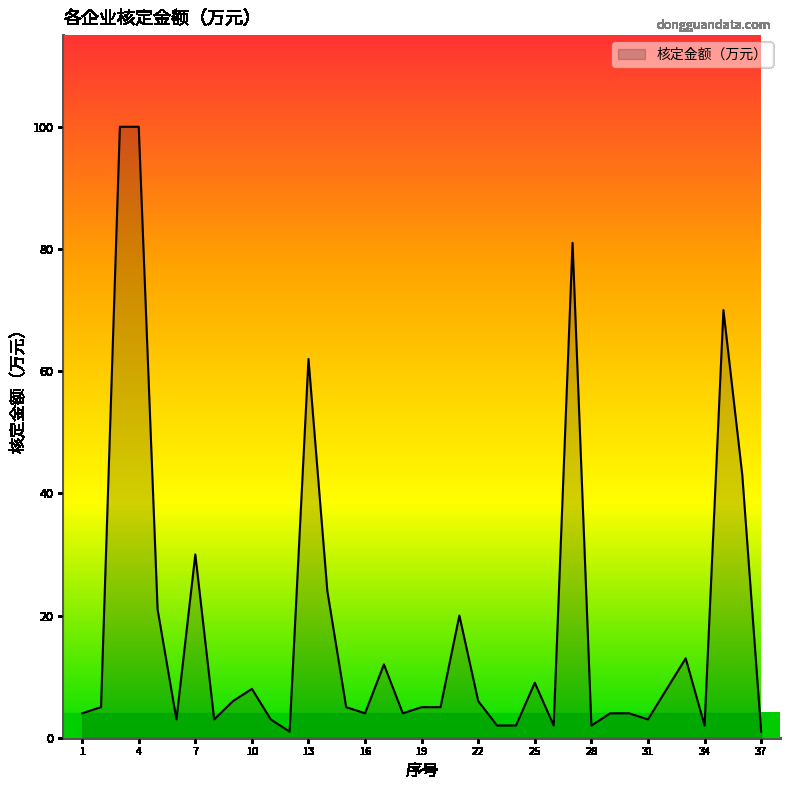

What is the difference between the maximum and minimum values?

99